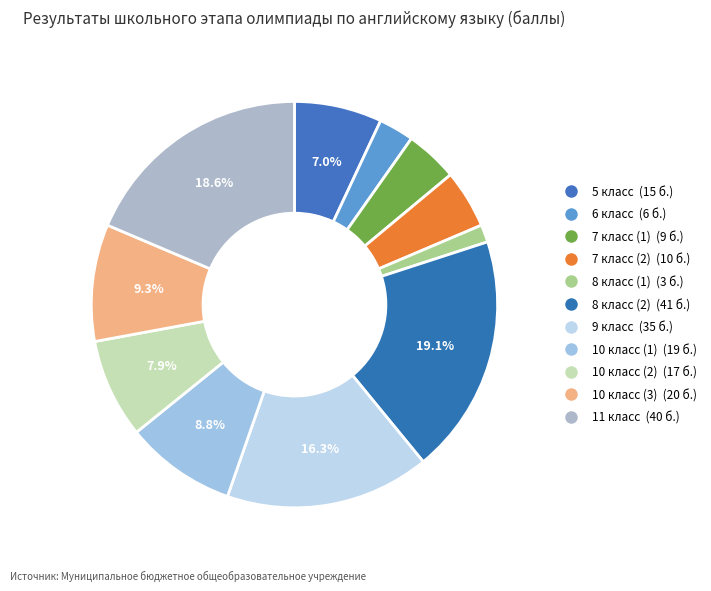

What percentage is the 11 класс slice, to the nearest percent?

19%